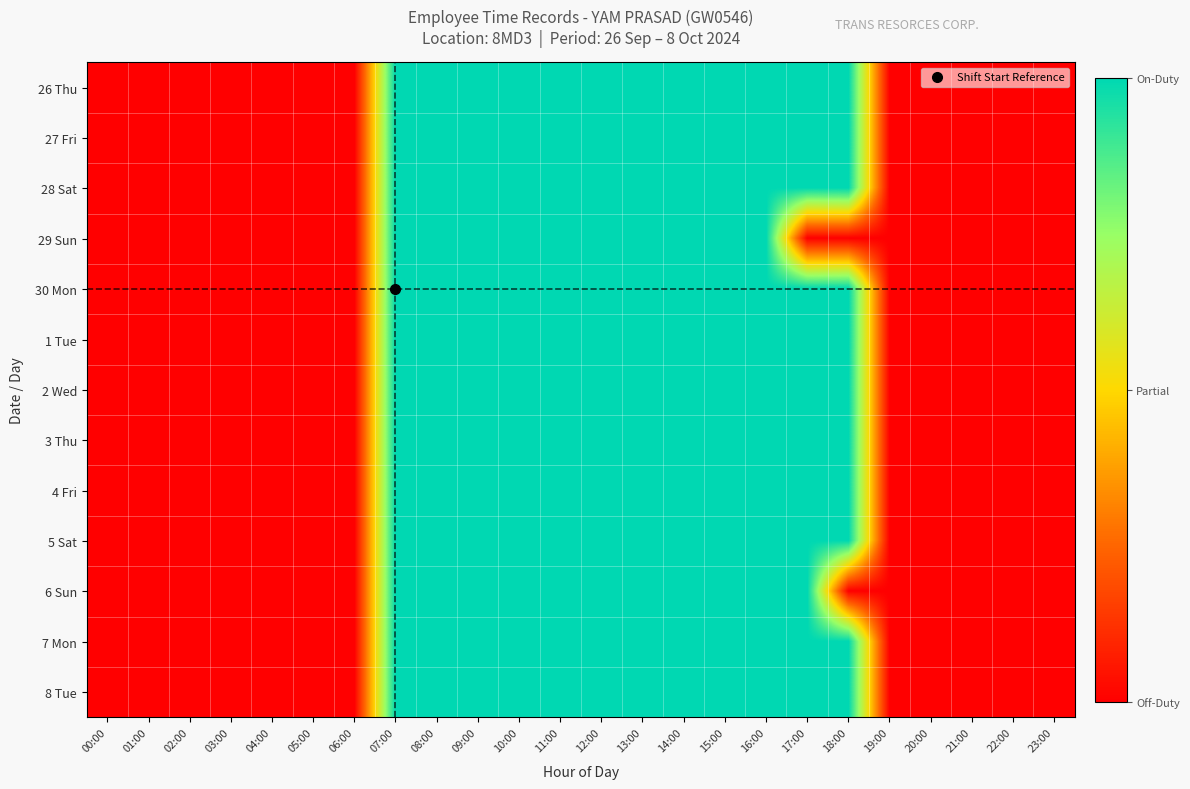

Reading left to right, what are all the values shown in this chart?

26 Thu: 00:00=0	01:00=0	02:00=0	03:00=0	04:00=0	05:00=0	06:00=0	07:00=1	08:00=1	09:00=1	10:00=1	11:00=1	12:00=1	13:00=1	14:00=1	15:00=1	16:00=1	17:00=1	18:00=1	19:00=0	20:00=0	21:00=0	22:00=0	23:00=0
27 Fri: 00:00=0	01:00=0	02:00=0	03:00=0	04:00=0	05:00=0	06:00=0	07:00=1	08:00=1	09:00=1	10:00=1	11:00=1	12:00=1	13:00=1	14:00=1	15:00=1	16:00=1	17:00=1	18:00=1	19:00=0	20:00=0	21:00=0	22:00=0	23:00=0
28 Sat: 00:00=0	01:00=0	02:00=0	03:00=0	04:00=0	05:00=0	06:00=0	07:00=1	08:00=1	09:00=1	10:00=1	11:00=1	12:00=1	13:00=1	14:00=1	15:00=1	16:00=1	17:00=1	18:00=1	19:00=0	20:00=0	21:00=0	22:00=0	23:00=0
29 Sun: 00:00=0	01:00=0	02:00=0	03:00=0	04:00=0	05:00=0	06:00=0	07:00=1	08:00=1	09:00=1	10:00=1	11:00=1	12:00=1	13:00=1	14:00=1	15:00=1	16:00=1	17:00=0	18:00=0	19:00=0	20:00=0	21:00=0	22:00=0	23:00=0
30 Mon: 00:00=0	01:00=0	02:00=0	03:00=0	04:00=0	05:00=0	06:00=0	07:00=1	08:00=1	09:00=1	10:00=1	11:00=1	12:00=1	13:00=1	14:00=1	15:00=1	16:00=1	17:00=1	18:00=1	19:00=0	20:00=0	21:00=0	22:00=0	23:00=0
1 Tue: 00:00=0	01:00=0	02:00=0	03:00=0	04:00=0	05:00=0	06:00=0	07:00=1	08:00=1	09:00=1	10:00=1	11:00=1	12:00=1	13:00=1	14:00=1	15:00=1	16:00=1	17:00=1	18:00=1	19:00=0	20:00=0	21:00=0	22:00=0	23:00=0
2 Wed: 00:00=0	01:00=0	02:00=0	03:00=0	04:00=0	05:00=0	06:00=0	07:00=1	08:00=1	09:00=1	10:00=1	11:00=1	12:00=1	13:00=1	14:00=1	15:00=1	16:00=1	17:00=1	18:00=1	19:00=0	20:00=0	21:00=0	22:00=0	23:00=0
3 Thu: 00:00=0	01:00=0	02:00=0	03:00=0	04:00=0	05:00=0	06:00=0	07:00=1	08:00=1	09:00=1	10:00=1	11:00=1	12:00=1	13:00=1	14:00=1	15:00=1	16:00=1	17:00=1	18:00=1	19:00=0	20:00=0	21:00=0	22:00=0	23:00=0
4 Fri: 00:00=0	01:00=0	02:00=0	03:00=0	04:00=0	05:00=0	06:00=0	07:00=1	08:00=1	09:00=1	10:00=1	11:00=1	12:00=1	13:00=1	14:00=1	15:00=1	16:00=1	17:00=1	18:00=1	19:00=0	20:00=0	21:00=0	22:00=0	23:00=0
5 Sat: 00:00=0	01:00=0	02:00=0	03:00=0	04:00=0	05:00=0	06:00=0	07:00=1	08:00=1	09:00=1	10:00=1	11:00=1	12:00=1	13:00=1	14:00=1	15:00=1	16:00=1	17:00=1	18:00=1	19:00=0	20:00=0	21:00=0	22:00=0	23:00=0
6 Sun: 00:00=0	01:00=0	02:00=0	03:00=0	04:00=0	05:00=0	06:00=0	07:00=1	08:00=1	09:00=1	10:00=1	11:00=1	12:00=1	13:00=1	14:00=1	15:00=1	16:00=1	17:00=1	18:00=0	19:00=0	20:00=0	21:00=0	22:00=0	23:00=0
7 Mon: 00:00=0	01:00=0	02:00=0	03:00=0	04:00=0	05:00=0	06:00=0	07:00=1	08:00=1	09:00=1	10:00=1	11:00=1	12:00=1	13:00=1	14:00=1	15:00=1	16:00=1	17:00=1	18:00=1	19:00=0	20:00=0	21:00=0	22:00=0	23:00=0
8 Tue: 00:00=0	01:00=0	02:00=0	03:00=0	04:00=0	05:00=0	06:00=0	07:00=1	08:00=1	09:00=1	10:00=1	11:00=1	12:00=1	13:00=1	14:00=1	15:00=1	16:00=1	17:00=1	18:00=1	19:00=0	20:00=0	21:00=0	22:00=0	23:00=0